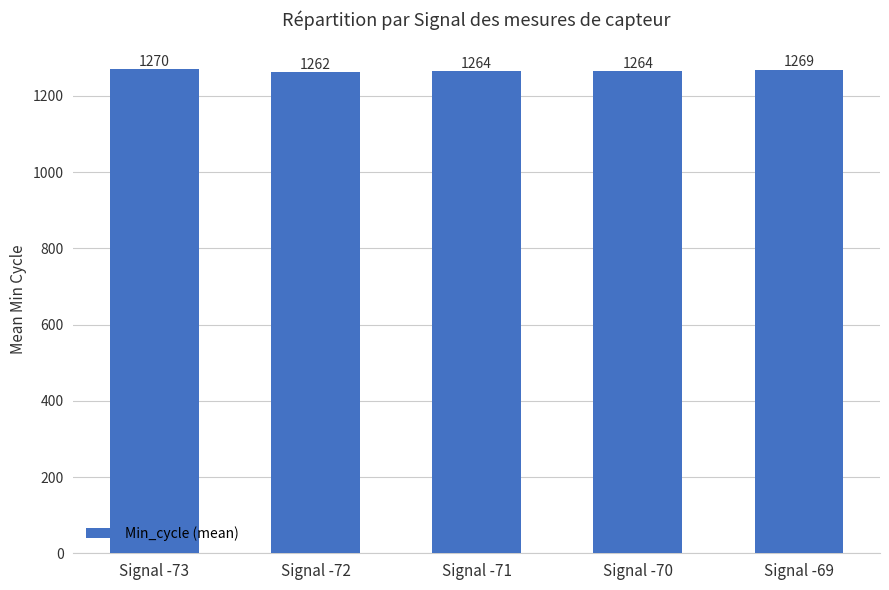

How many bars are there in total?

5